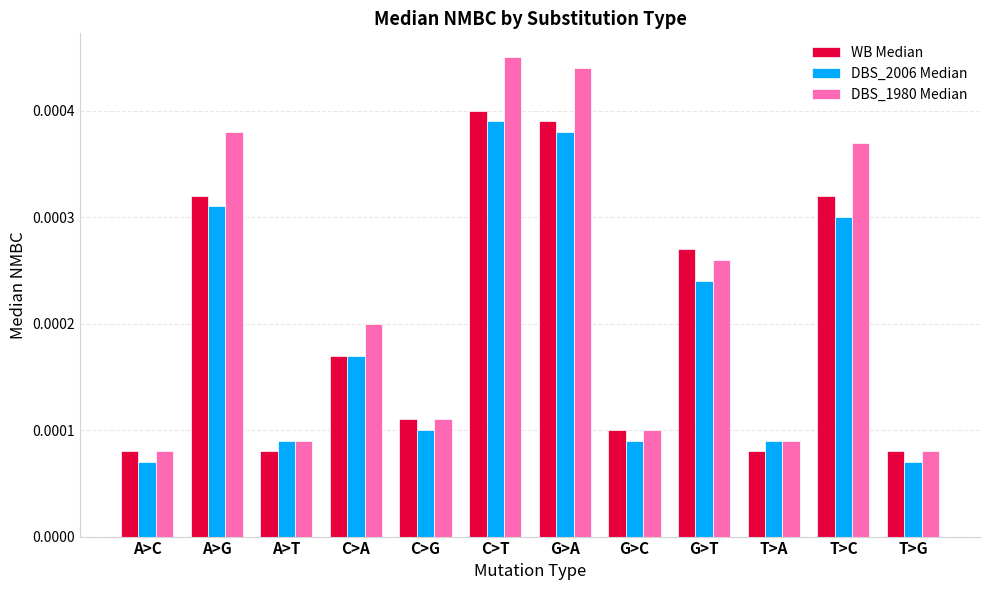

At how many categories does at least one series exceed 0?

12